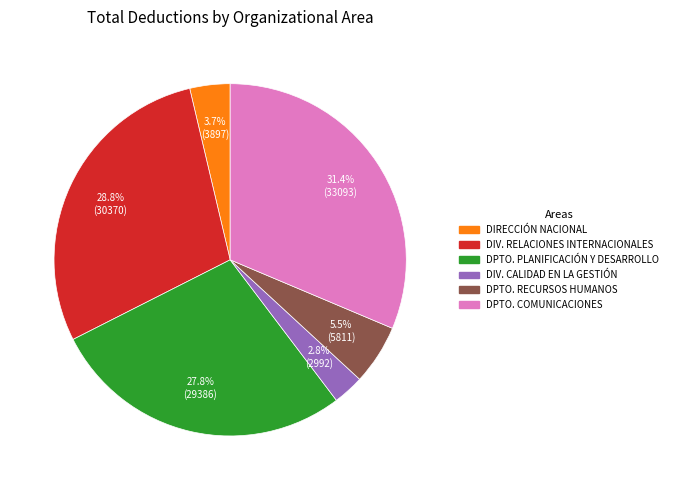

To the nearest percent, what is the average slice percentage?

17%